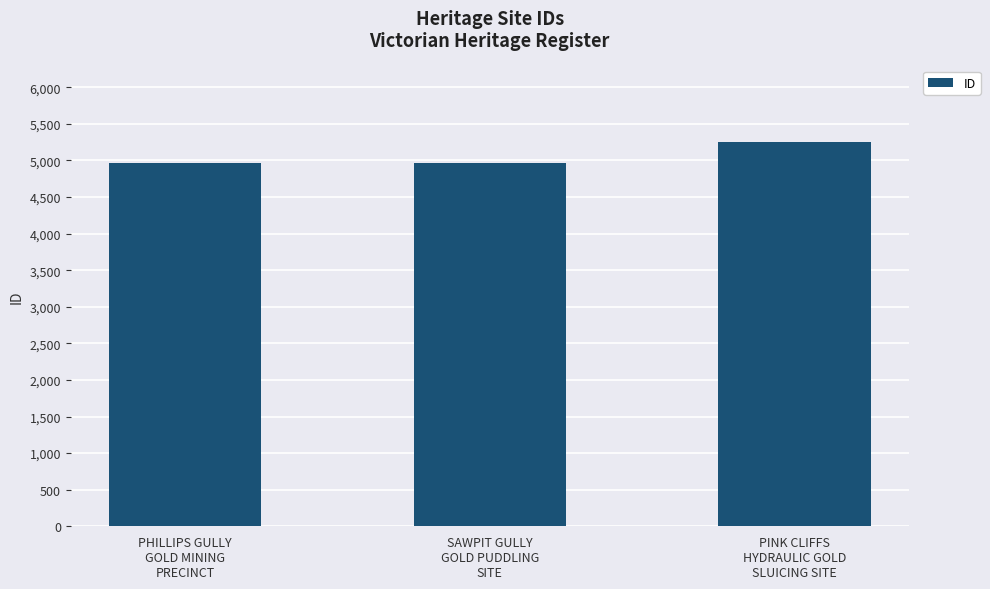

What is the difference between the maximum and second lowest values?

278